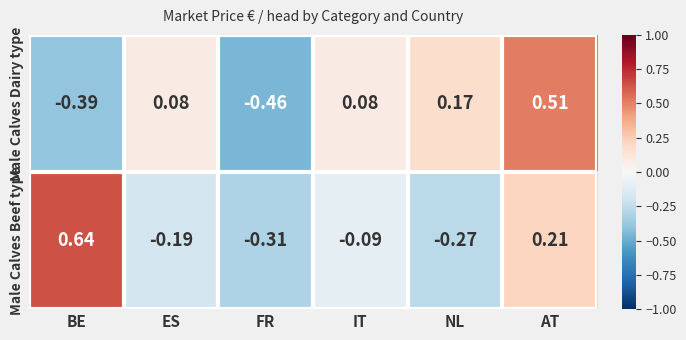

List the series in order of their peak value, lowest first.

Male Calves Dairy type, Male Calves Beef type